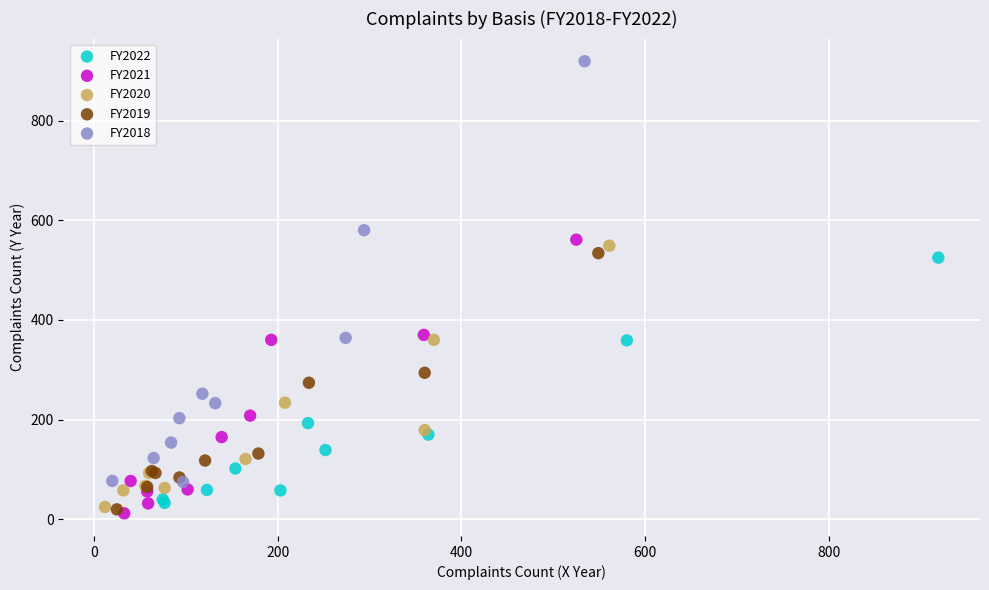

Which series has the widest spread of Y values?

FY2018